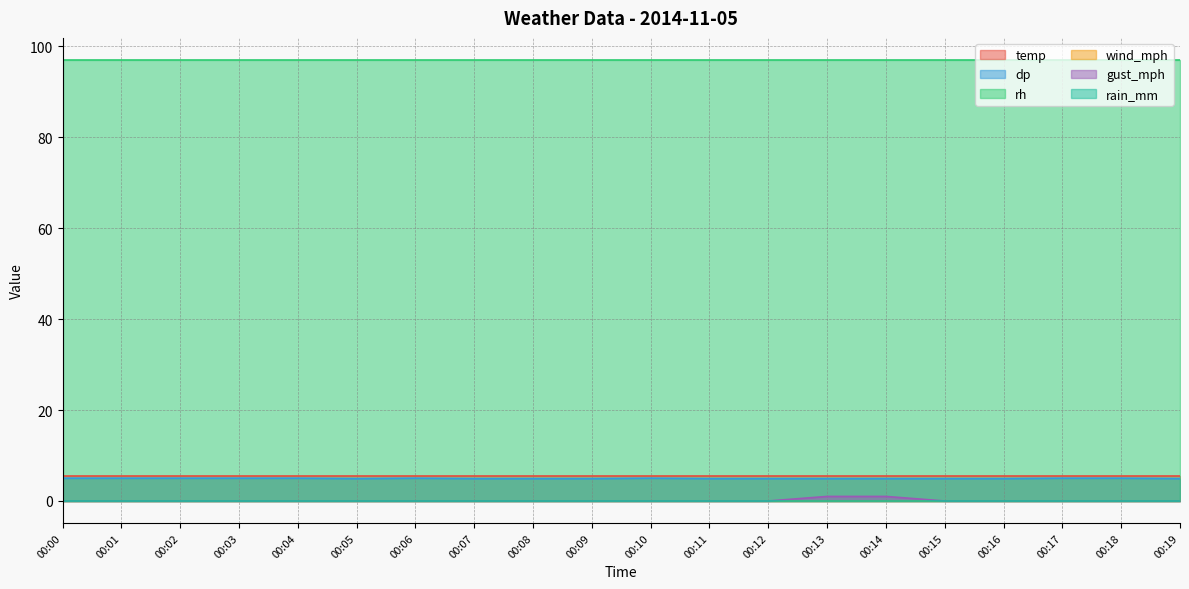

The value of temp at 00:12 is 5.4. True or false?

True